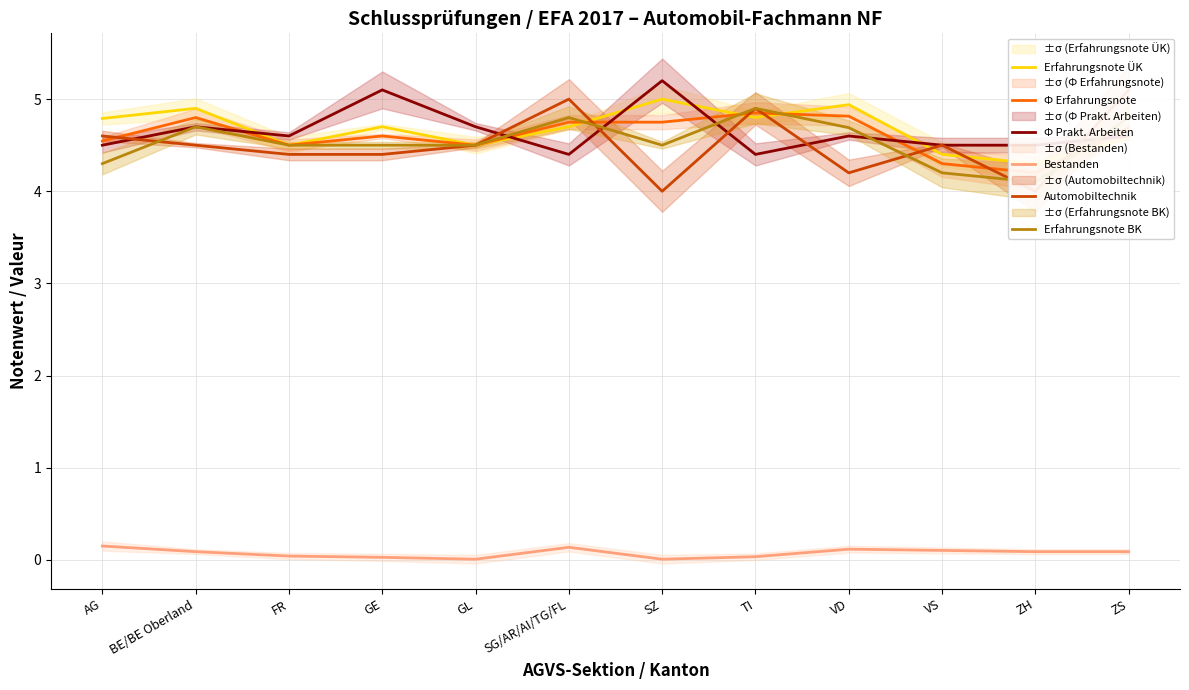

What is the difference between the maximum and second lowest values in the Erfahrungsnote BK series?

0.7